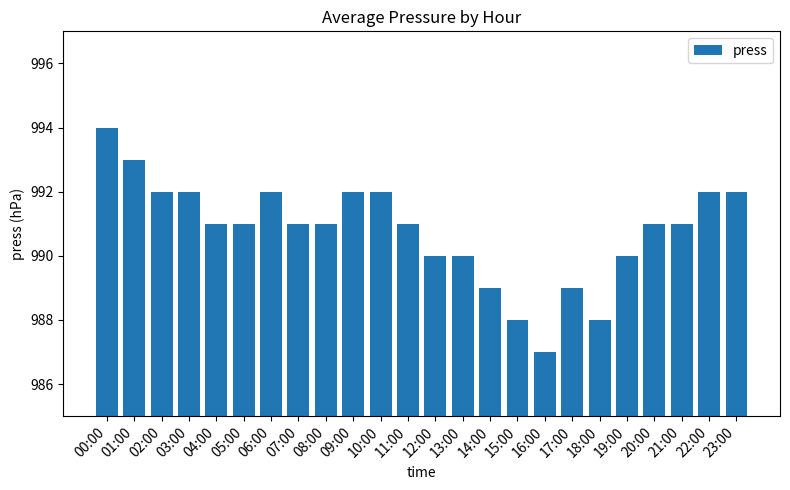

Which has a higher value, 13:00 or 02:00?

02:00